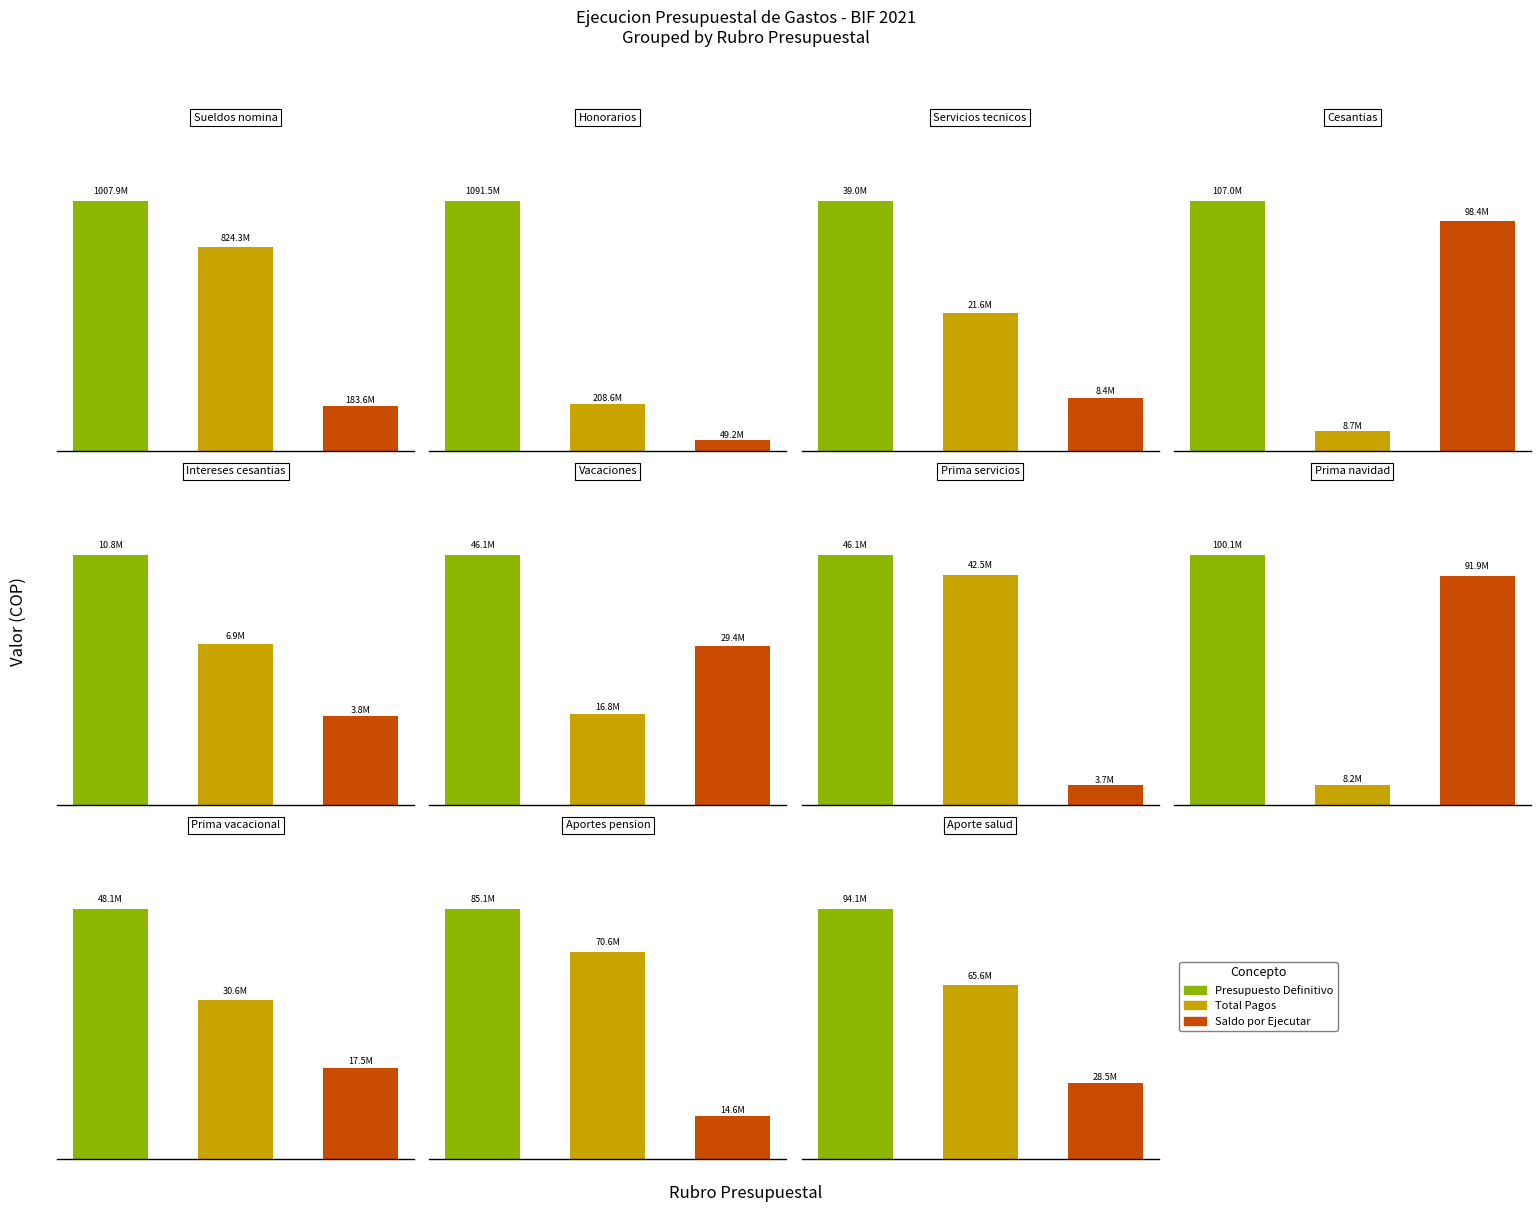

What is the spread (max minus min) of values at Cesantias?

98380533.0